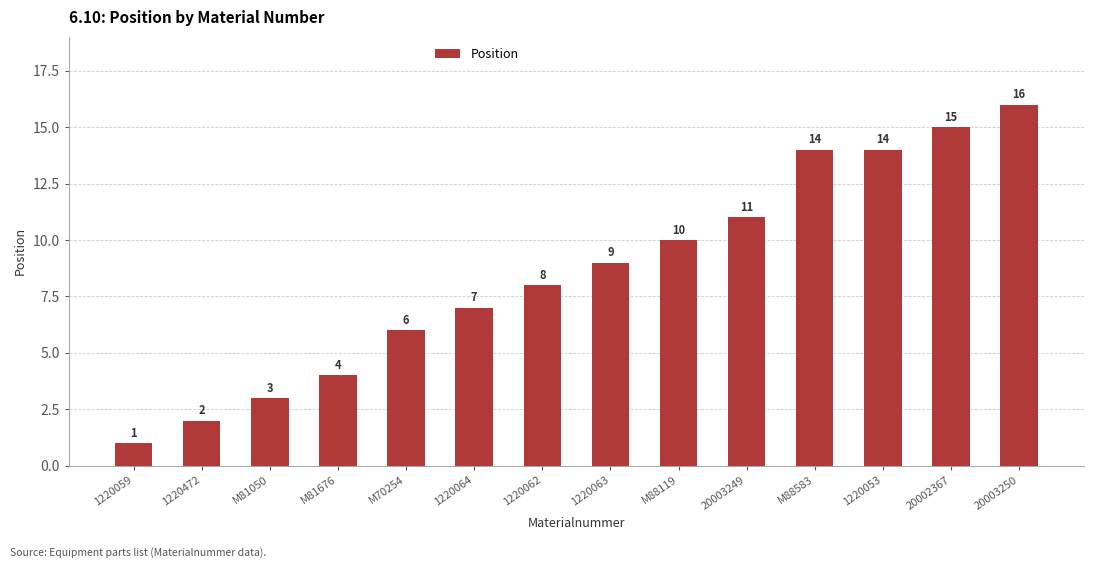

What is the value of the 5th bar from the left?

6